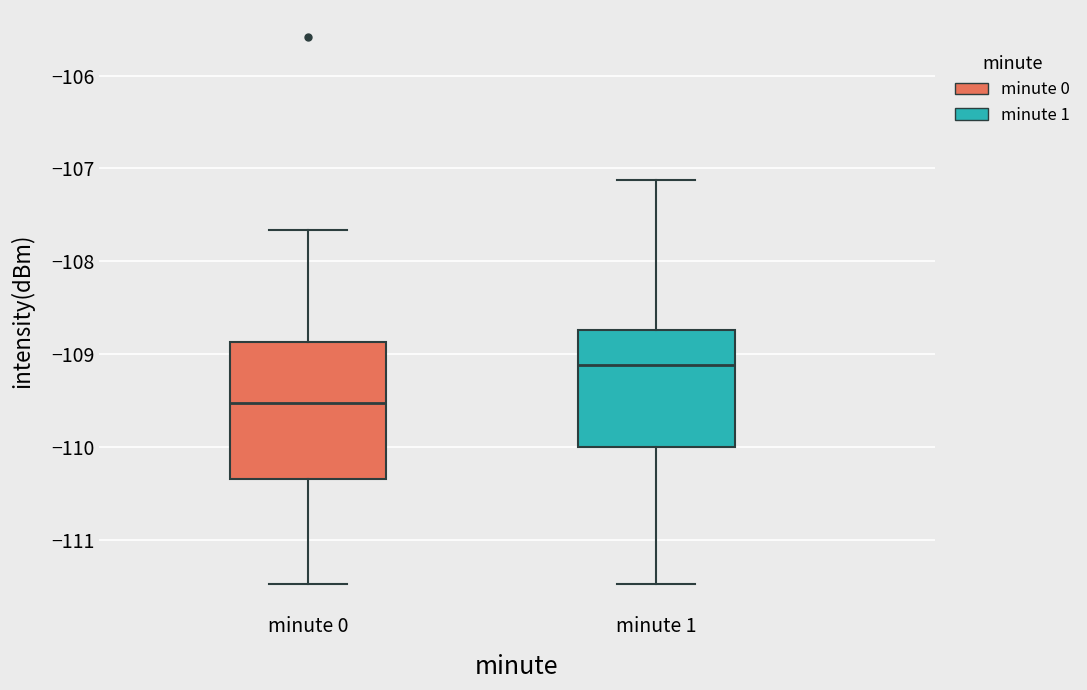

Reading left to right, read every box against the y-axis: the position of its median line, the range the box covers, and the ends of its whiskers. The values are not printed on the chart, so give them approximately, as read against the axis.

minute 0: median -109.5, box -110.3 to -108.9, whiskers -111.5 to -107.7
minute 1: median -109.1, box -110.0 to -108.7, whiskers -111.5 to -107.1